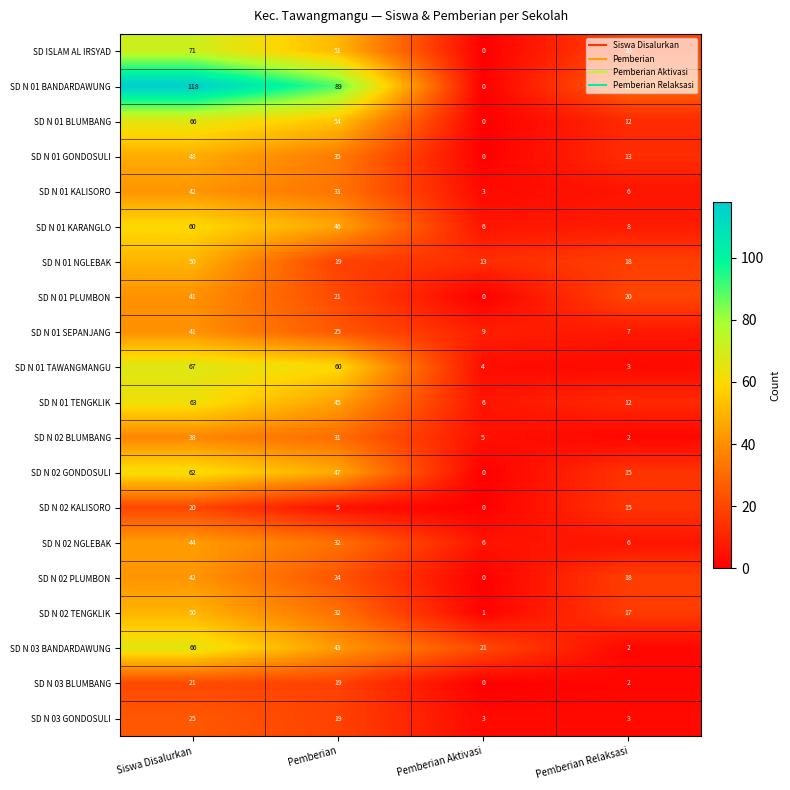

Rank the categories by SD N 01 BLUMBANG value from lowest to highest.

Pemberian Aktivasi, Pemberian Relaksasi, Pemberian, Siswa Disalurkan